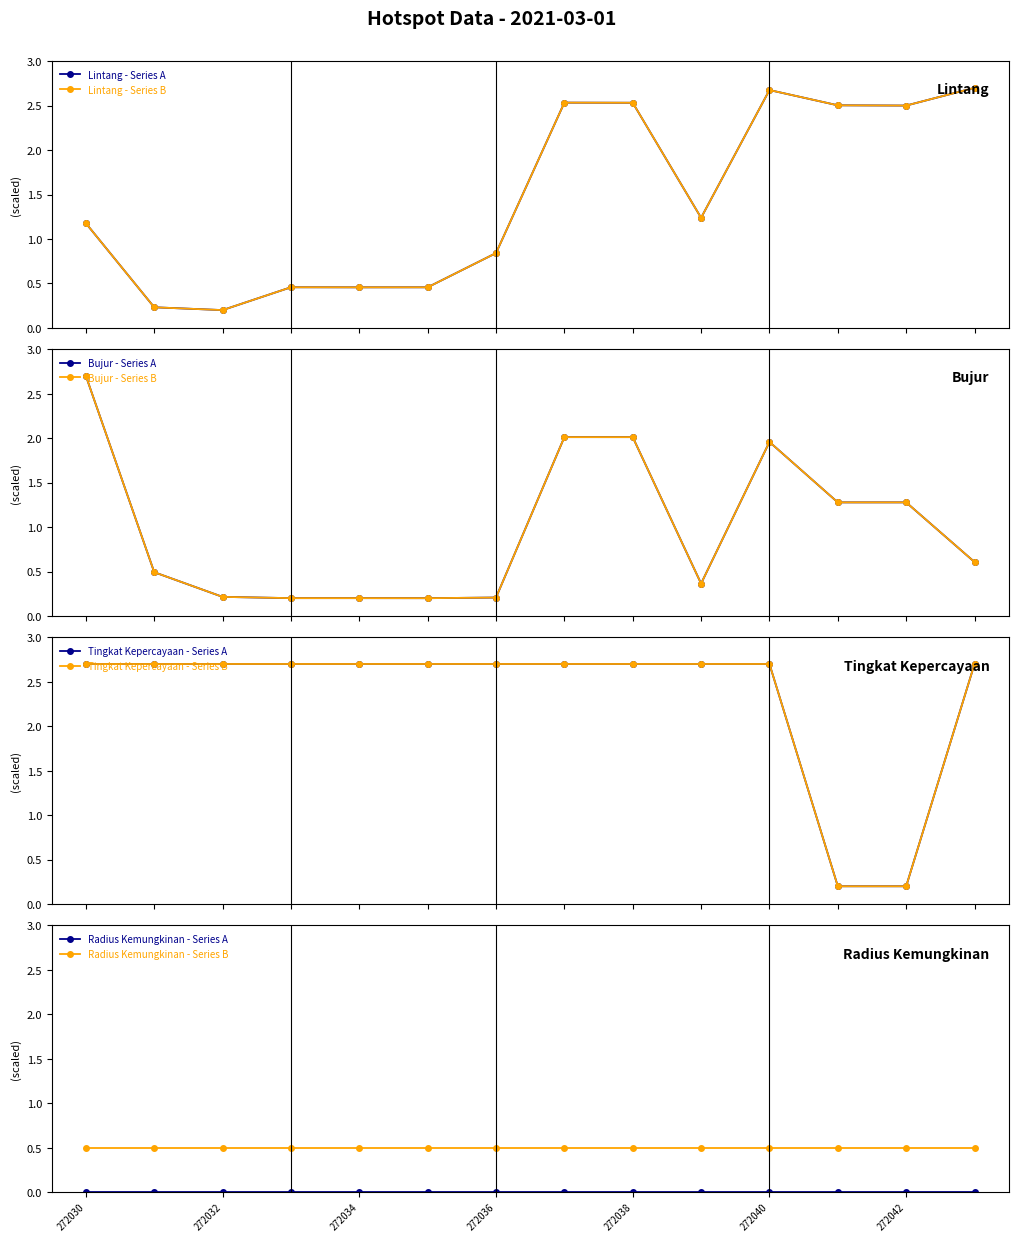

True or false: bujur and tingkat kepercayaan intersect in this chart.

True